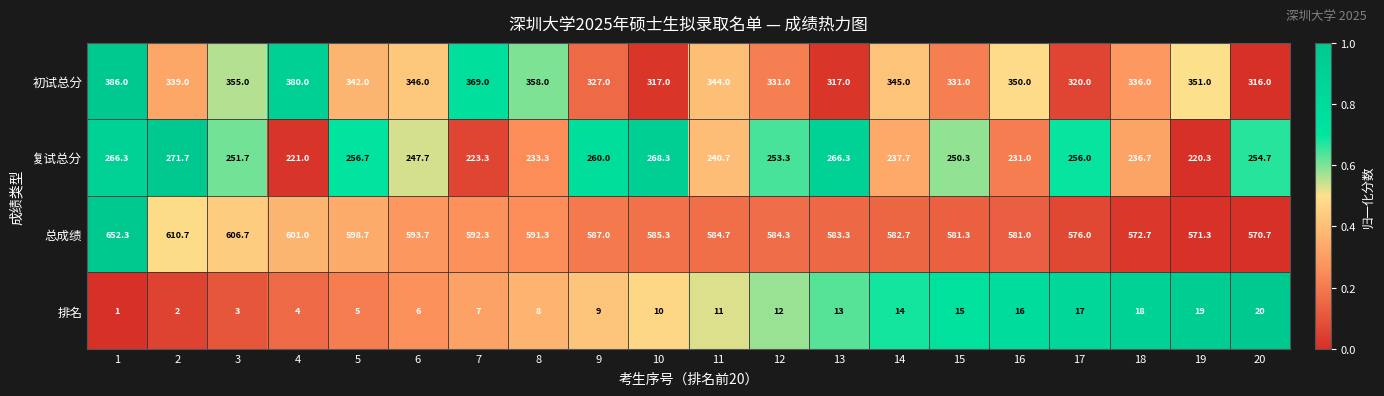

What is the difference between the maximum and minimum values in the 排名 series?

19.0